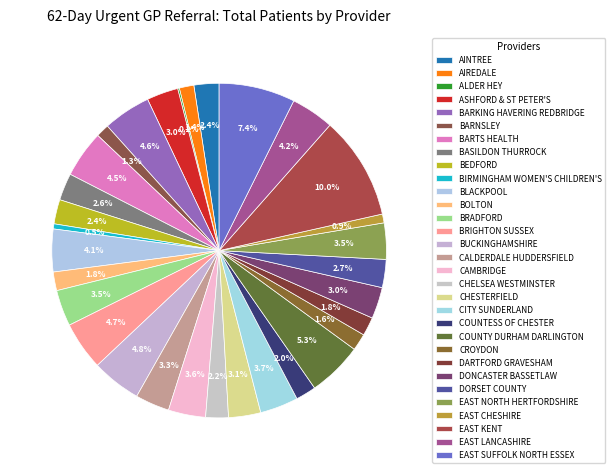

Is BLACKPOOL the majority of the pie?

No